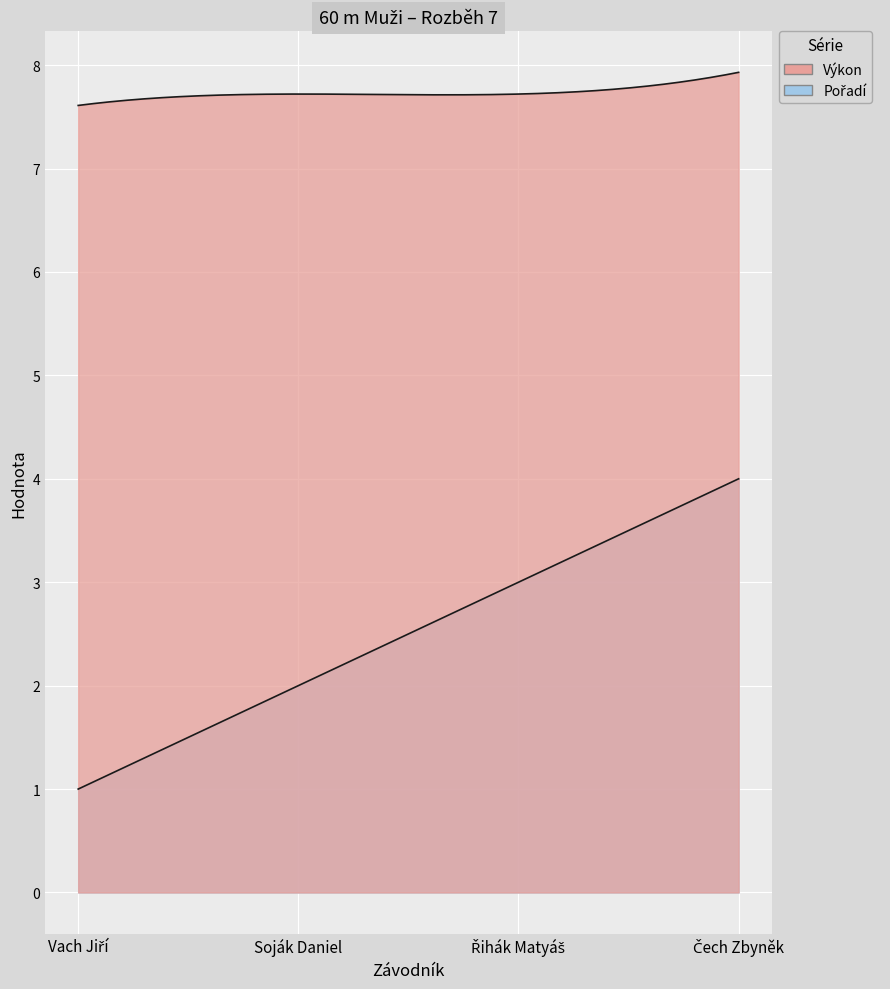

The Výkon series shows 10.9 at Vach Jiří. True or false?

False